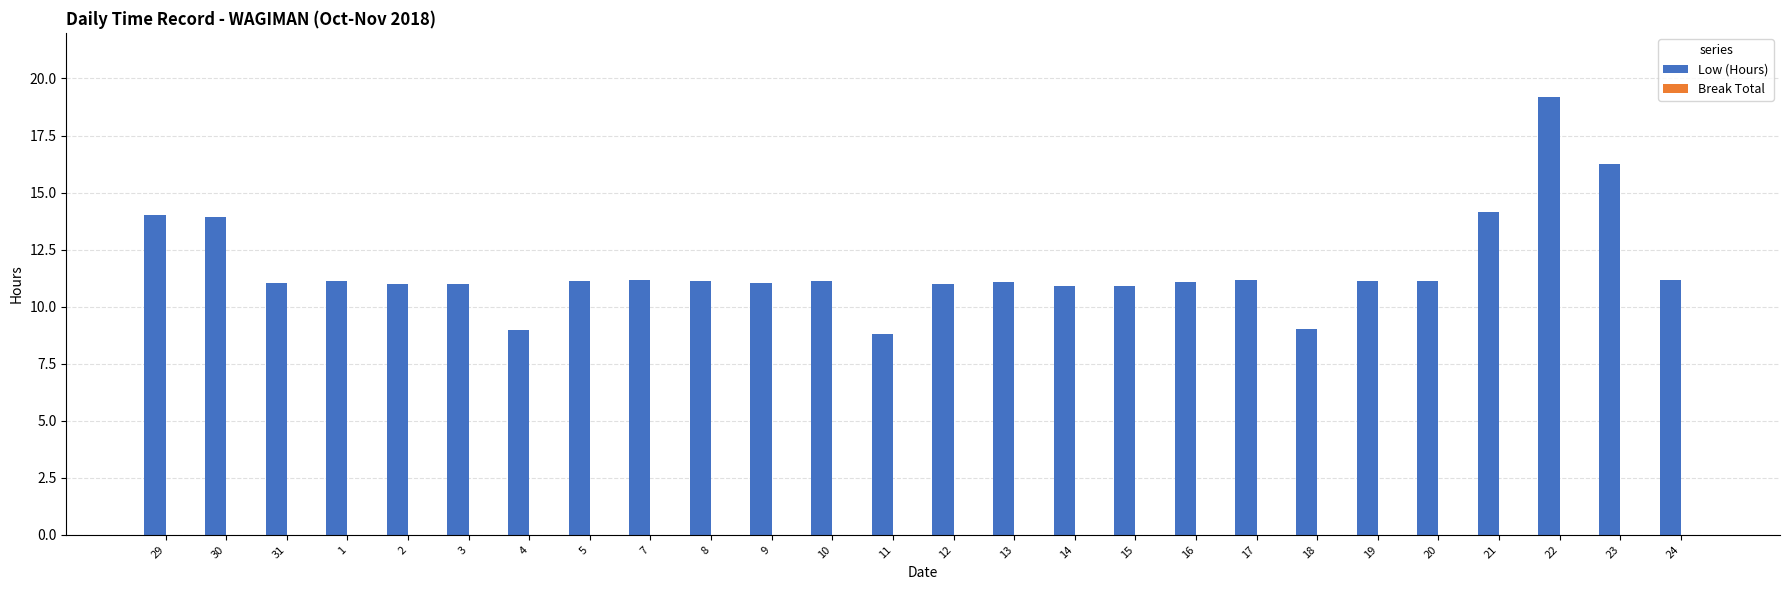

True or false: the data shows 11.0 at 9.

True